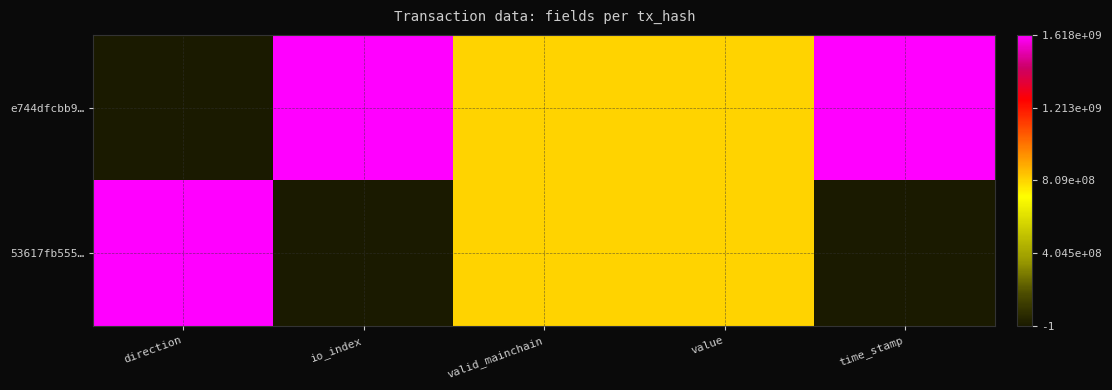

Between io_index and value, which series saw the biggest shift?

e744dfcbb9…